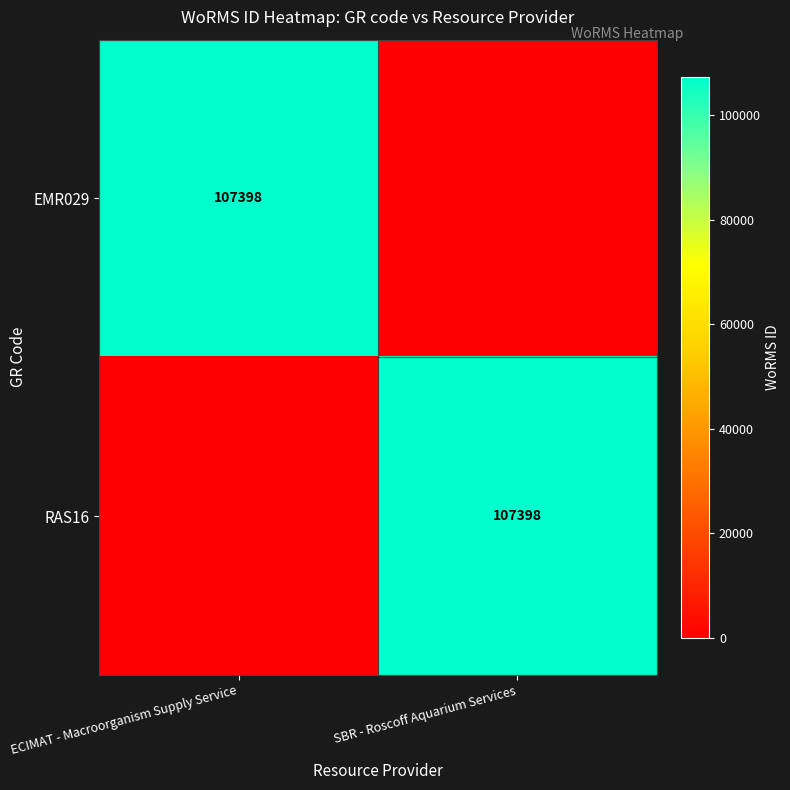

Is it true that RAS16 equals 107398 at SBR - Roscoff Aquarium Services?

True